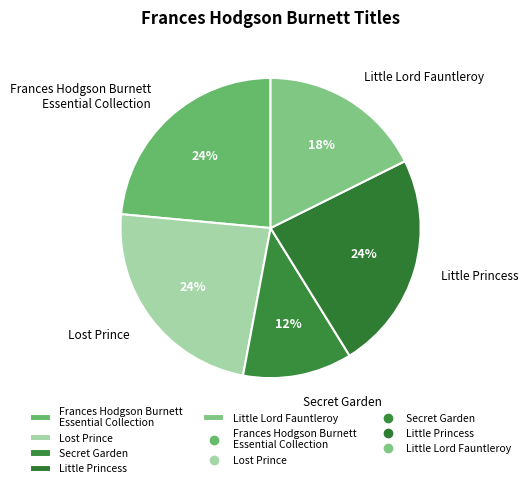

Does Little Lord Fauntleroy represent more than half of the total?

No